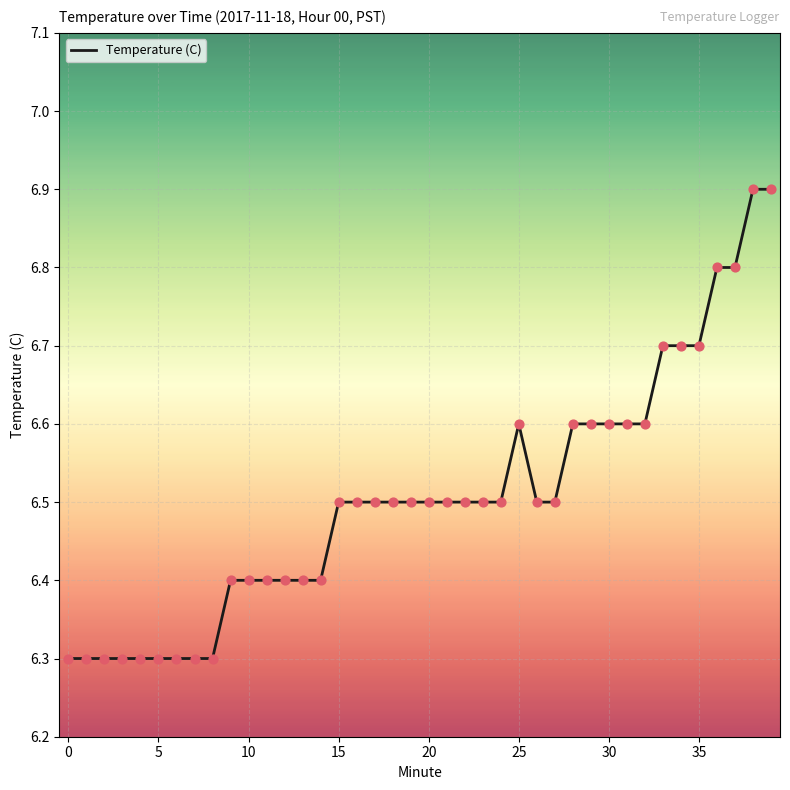

What is the difference between the maximum and minimum values?

0.6